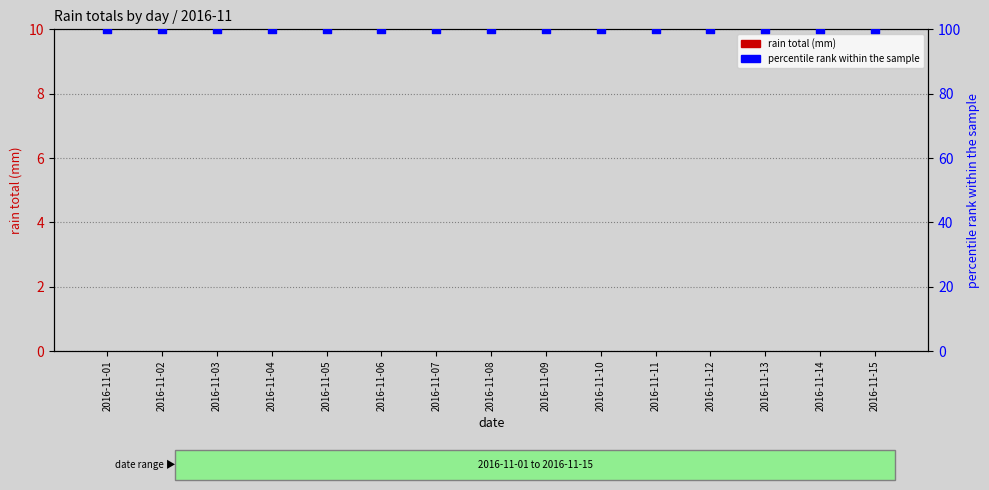

At which category is the sum across all series the highest?

2016-11-01